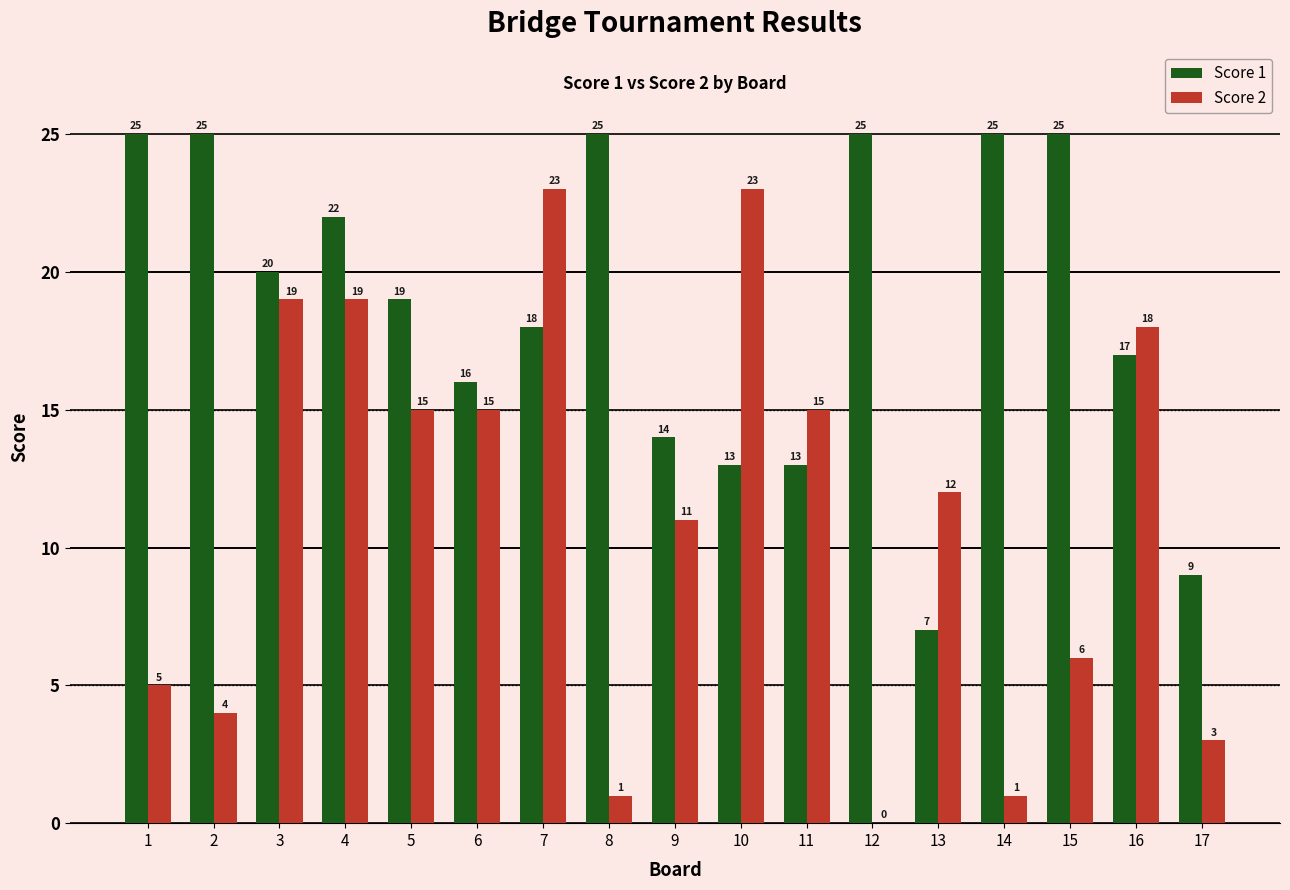

What is the total value across all series at 5?

34